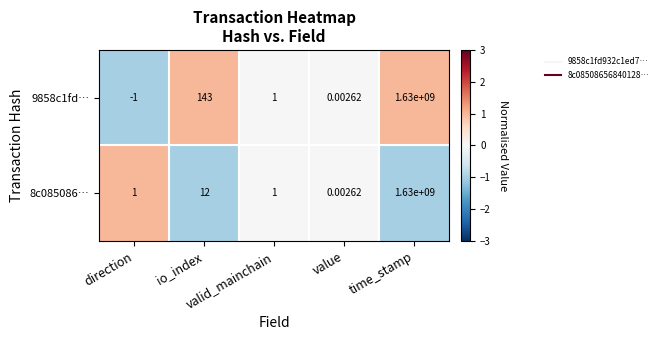

Count the number of data series in this chart.

2